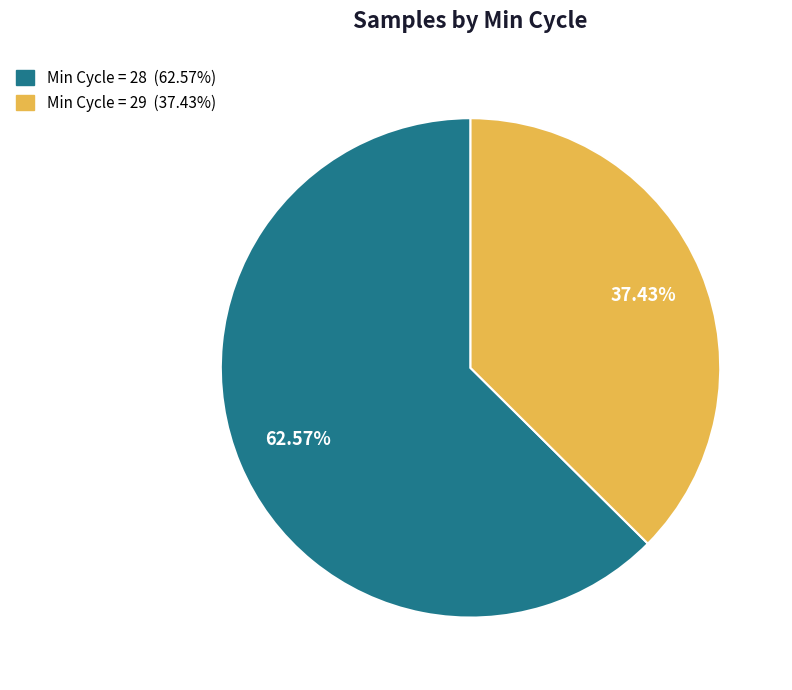

Does any single category account for the majority?

Yes